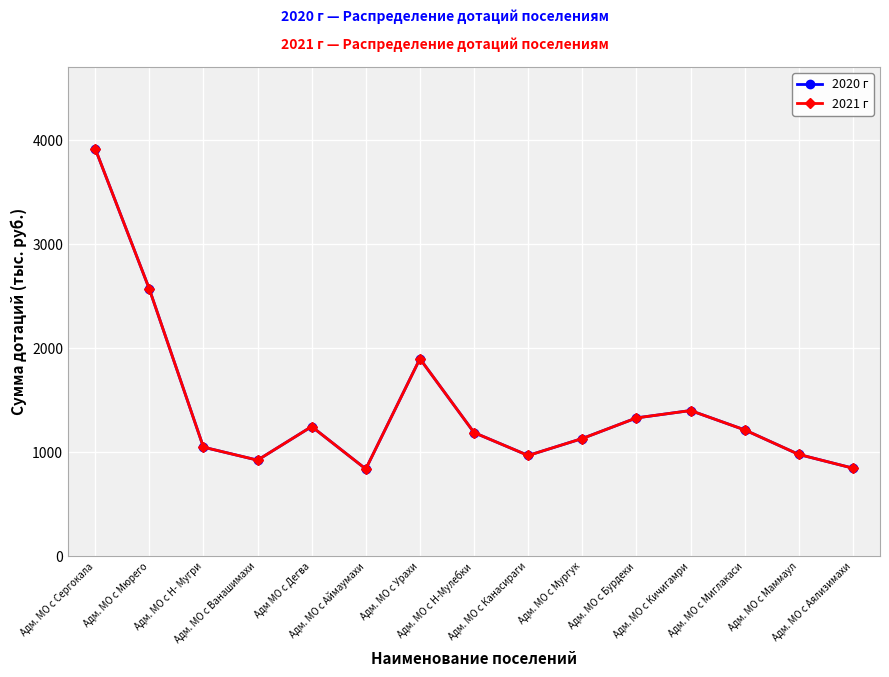

Does the chart have visible grid lines?

Yes